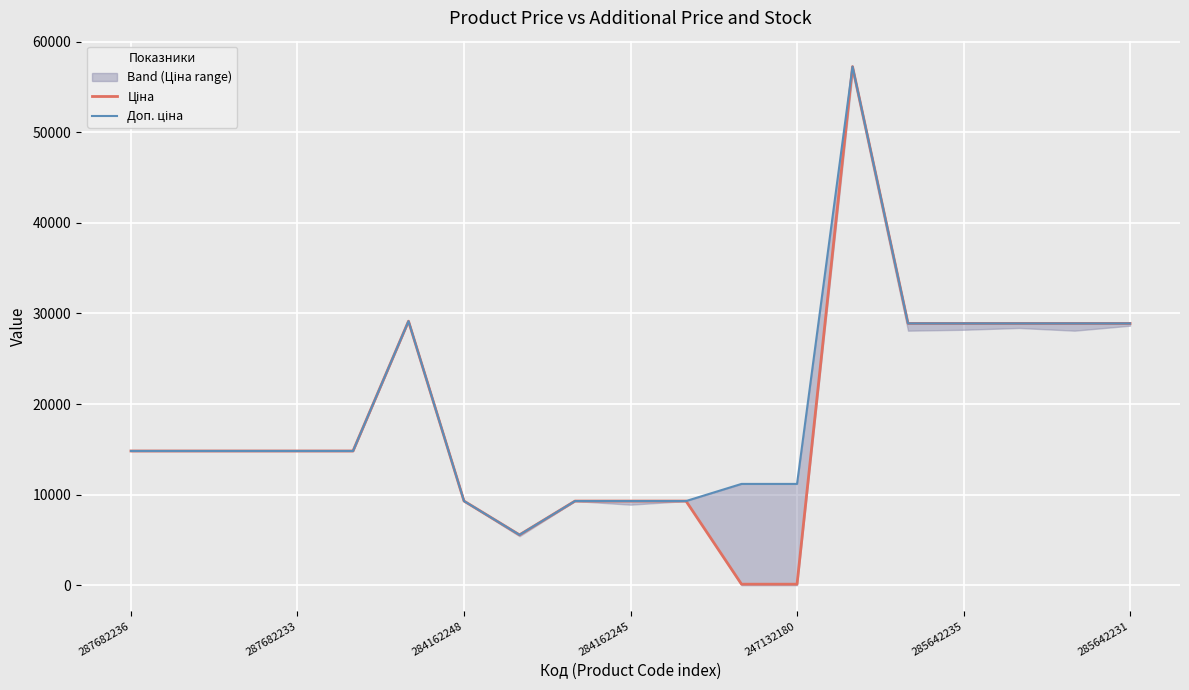

Is this an area chart (filled region under the line)?

No